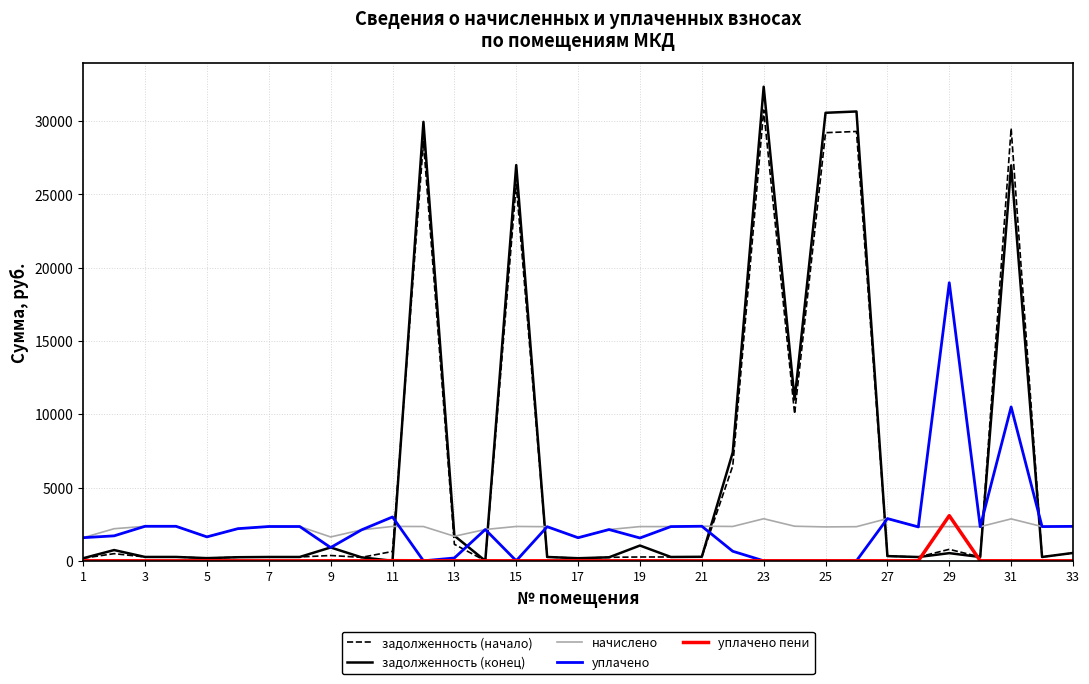

Which series has the widest spread of values?

задолженность (конец)